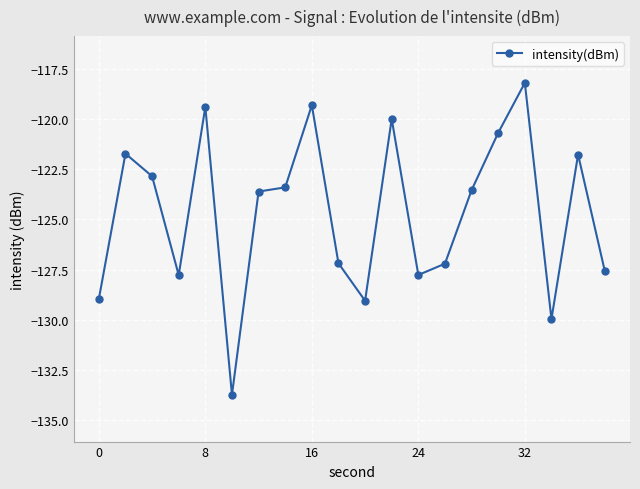

Is this an area chart (filled region under the line)?

No